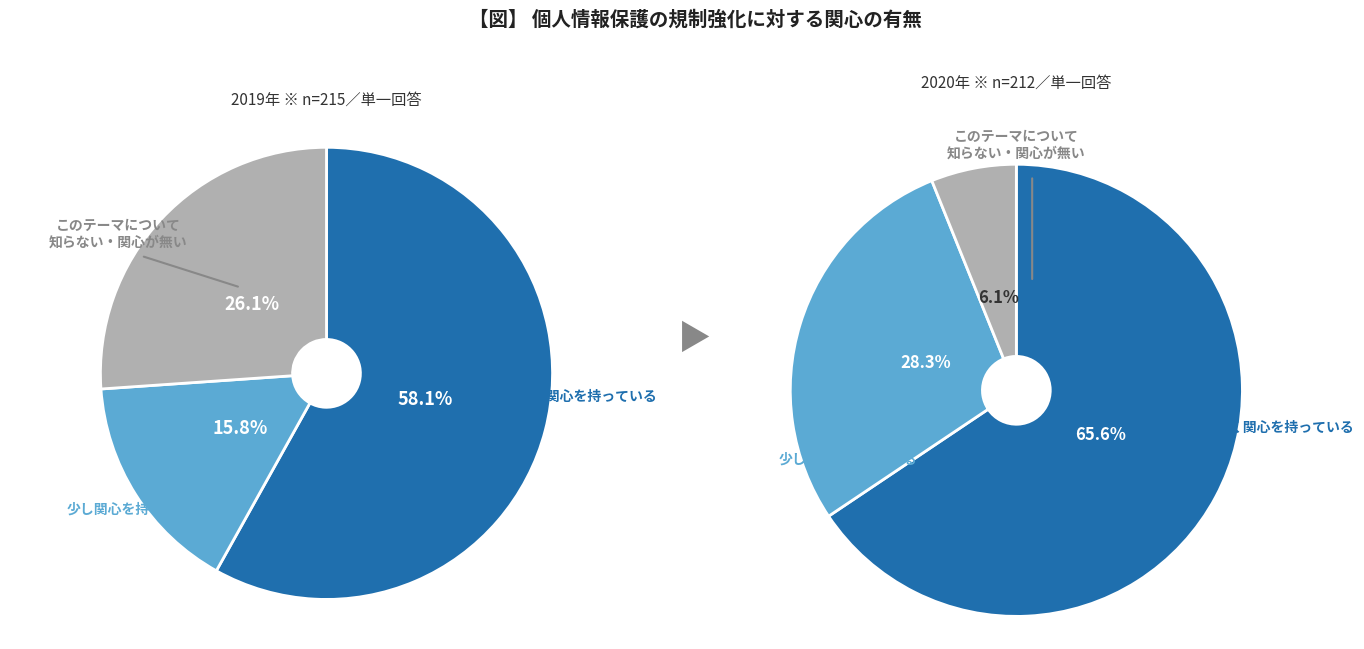

To the nearest percent, what is the difference between the 3 and 11 slice percentages?

10%